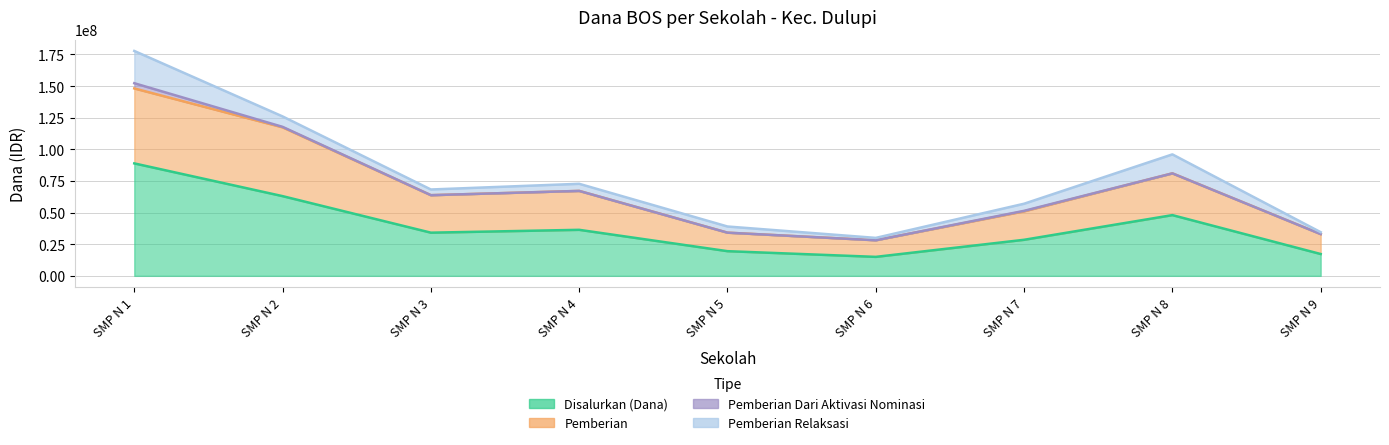

True or false: Disalurkan (Dana) and Pemberian cross at least once.

False